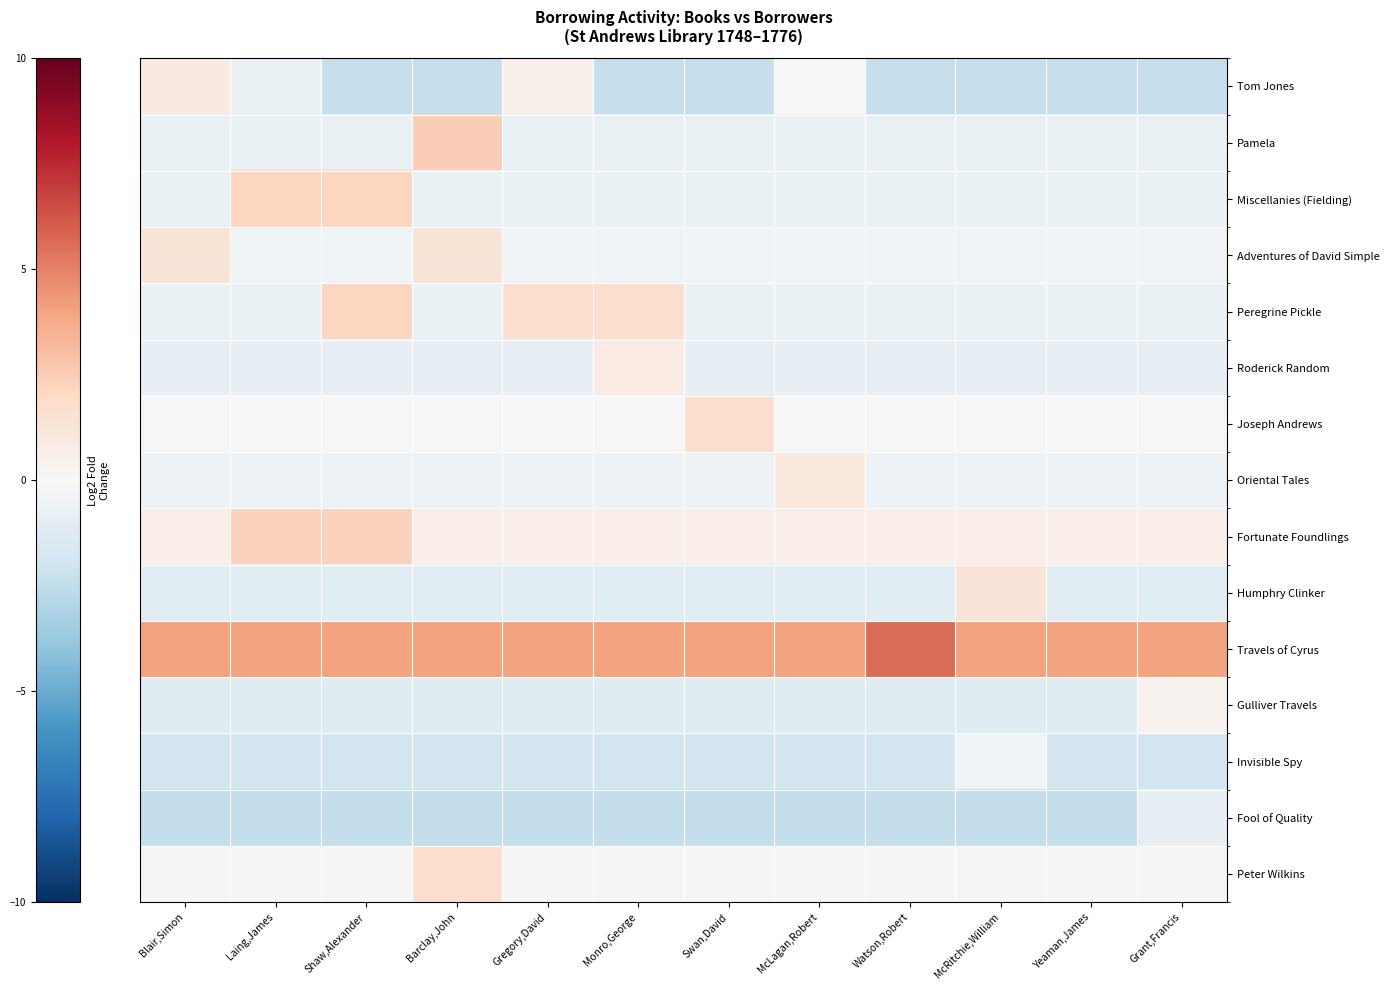

Reading left to right, transcribe all the data shown in this chart.

Tom Jones: Blair,Simon=0.9	Laing,James=-0.7	Shaw,Alexander=-2.3	Barclay,John=-2.3	Gregory,David=0.5	Monro,George=-2.3	Swan,David=-2.3	McLagan,Robert=0.0	Watson,Robert=-2.3	McRitchie,William=-2.3	Yeaman,James=-2.3	Grant,Francis=-2.3
Pamela: Blair,Simon=-0.7	Laing,James=-0.7	Shaw,Alexander=-0.7	Barclay,John=2.5	Gregory,David=-0.7	Monro,George=-0.7	Swan,David=-0.7	McLagan,Robert=-0.7	Watson,Robert=-0.7	McRitchie,William=-0.7	Yeaman,James=-0.7	Grant,Francis=-0.7
Miscellanies (Fielding): Blair,Simon=-0.6	Laing,James=2.2	Shaw,Alexander=2.2	Barclay,John=-0.6	Gregory,David=-0.6	Monro,George=-0.6	Swan,David=-0.6	McLagan,Robert=-0.6	Watson,Robert=-0.6	McRitchie,William=-0.6	Yeaman,James=-0.6	Grant,Francis=-0.6
Adventures of David Simple: Blair,Simon=1.3	Laing,James=-0.3	Shaw,Alexander=-0.3	Barclay,John=1.3	Gregory,David=-0.3	Monro,George=-0.3	Swan,David=-0.3	McLagan,Robert=-0.3	Watson,Robert=-0.3	McRitchie,William=-0.3	Yeaman,James=-0.3	Grant,Francis=-0.3
Peregrine Pickle: Blair,Simon=-0.7	Laing,James=-0.7	Shaw,Alexander=2.1	Barclay,John=-0.7	Gregory,David=1.6	Monro,George=1.6	Swan,David=-0.7	McLagan,Robert=-0.7	Watson,Robert=-0.7	McRitchie,William=-0.7	Yeaman,James=-0.7	Grant,Francis=-0.7
Roderick Random: Blair,Simon=-0.8	Laing,James=-0.8	Shaw,Alexander=-0.8	Barclay,John=-0.8	Gregory,David=-0.8	Monro,George=0.8	Swan,David=-0.8	McLagan,Robert=-0.8	Watson,Robert=-0.8	McRitchie,William=-0.8	Yeaman,James=-0.8	Grant,Francis=-0.8
Joseph Andrews: Blair,Simon=0.0	Laing,James=0.0	Shaw,Alexander=0.0	Barclay,John=0.0	Gregory,David=0.0	Monro,George=0.0	Swan,David=1.6	McLagan,Robert=0.0	Watson,Robert=0.0	McRitchie,William=0.0	Yeaman,James=0.0	Grant,Francis=0.0
Oriental Tales: Blair,Simon=-0.6	Laing,James=-0.6	Shaw,Alexander=-0.6	Barclay,John=-0.6	Gregory,David=-0.6	Monro,George=-0.6	Swan,David=-0.6	McLagan,Robert=1.0	Watson,Robert=-0.6	McRitchie,William=-0.6	Yeaman,James=-0.6	Grant,Francis=-0.6
Fortunate Foundlings: Blair,Simon=0.7	Laing,James=2.3	Shaw,Alexander=2.3	Barclay,John=0.7	Gregory,David=0.7	Monro,George=0.7	Swan,David=0.7	McLagan,Robert=0.7	Watson,Robert=0.7	McRitchie,William=0.7	Yeaman,James=0.7	Grant,Francis=0.7
Humphry Clinker: Blair,Simon=-1.1	Laing,James=-1.1	Shaw,Alexander=-1.1	Barclay,John=-1.1	Gregory,David=-1.1	Monro,George=-1.1	Swan,David=-1.1	McLagan,Robert=-1.1	Watson,Robert=-1.1	McRitchie,William=1.3	Yeaman,James=-1.1	Grant,Francis=-1.1
Travels of Cyrus: Blair,Simon=4.0	Laing,James=4.0	Shaw,Alexander=4.0	Barclay,John=4.0	Gregory,David=4.0	Monro,George=4.0	Swan,David=4.0	McLagan,Robert=4.0	Watson,Robert=5.6	McRitchie,William=4.0	Yeaman,James=4.0	Grant,Francis=4.0
Gulliver Travels: Blair,Simon=-1.2	Laing,James=-1.2	Shaw,Alexander=-1.2	Barclay,John=-1.2	Gregory,David=-1.2	Monro,George=-1.2	Swan,David=-1.2	McLagan,Robert=-1.2	Watson,Robert=-1.2	McRitchie,William=-1.2	Yeaman,James=-1.2	Grant,Francis=0.4
Invisible Spy: Blair,Simon=-1.9	Laing,James=-1.9	Shaw,Alexander=-1.9	Barclay,John=-1.9	Gregory,David=-1.9	Monro,George=-1.9	Swan,David=-1.9	McLagan,Robert=-1.9	Watson,Robert=-1.9	McRitchie,William=-0.3	Yeaman,James=-1.9	Grant,Francis=-1.9
Fool of Quality: Blair,Simon=-2.4	Laing,James=-2.4	Shaw,Alexander=-2.4	Barclay,John=-2.4	Gregory,David=-2.4	Monro,George=-2.4	Swan,David=-2.4	McLagan,Robert=-2.4	Watson,Robert=-2.4	McRitchie,William=-2.4	Yeaman,James=-2.4	Grant,Francis=-0.8
Peter Wilkins: Blair,Simon=0.1	Laing,James=0.1	Shaw,Alexander=0.1	Barclay,John=1.7	Gregory,David=0.1	Monro,George=0.1	Swan,David=0.1	McLagan,Robert=0.1	Watson,Robert=0.1	McRitchie,William=0.1	Yeaman,James=0.1	Grant,Francis=0.1